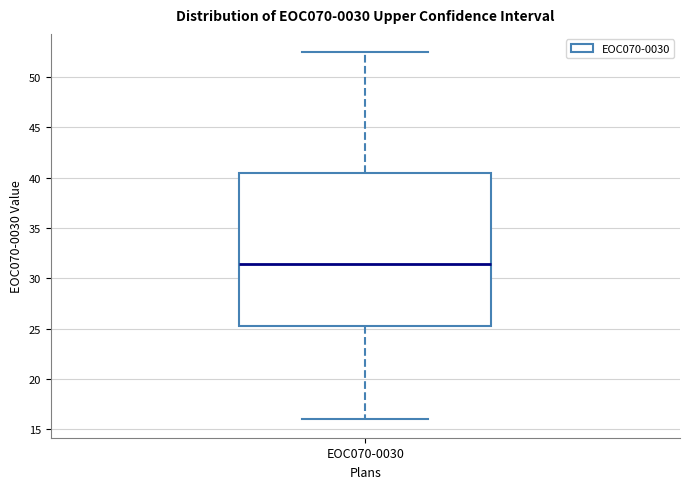

Transcribe this box plot: give where the median line is, the range the box spans, and where the two whiskers end, as read against the y-axis. The values are not printed on the chart, so give them approximately, as read against the axis.

median 31.5, box 25.5 to 40.5, whiskers 16.0 to 52.5